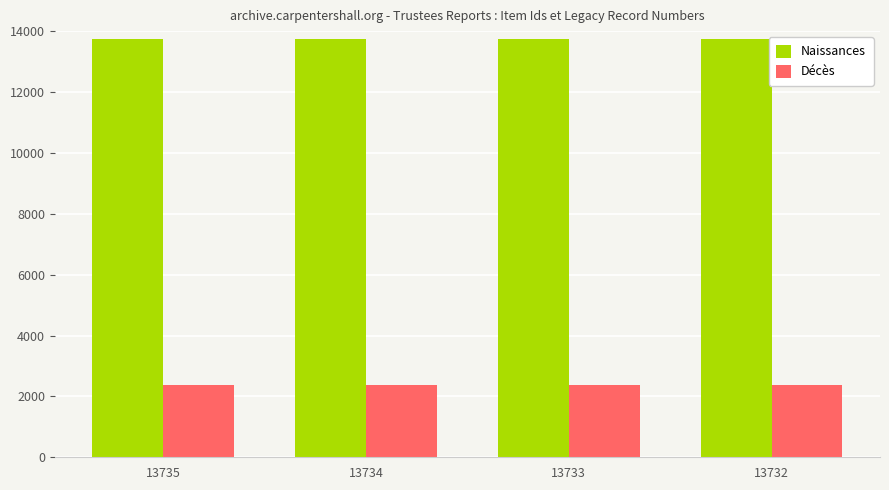

List the series in order of their peak value, highest first.

Naissances, Décès